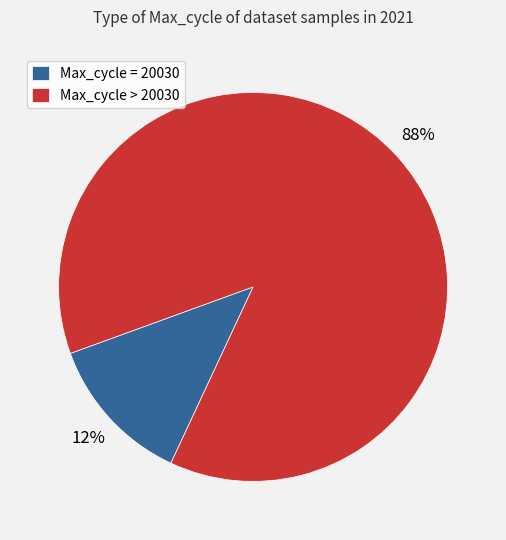

Rank the categories by value from highest to lowest.

Max_cycle > 20030, Max_cycle = 20030